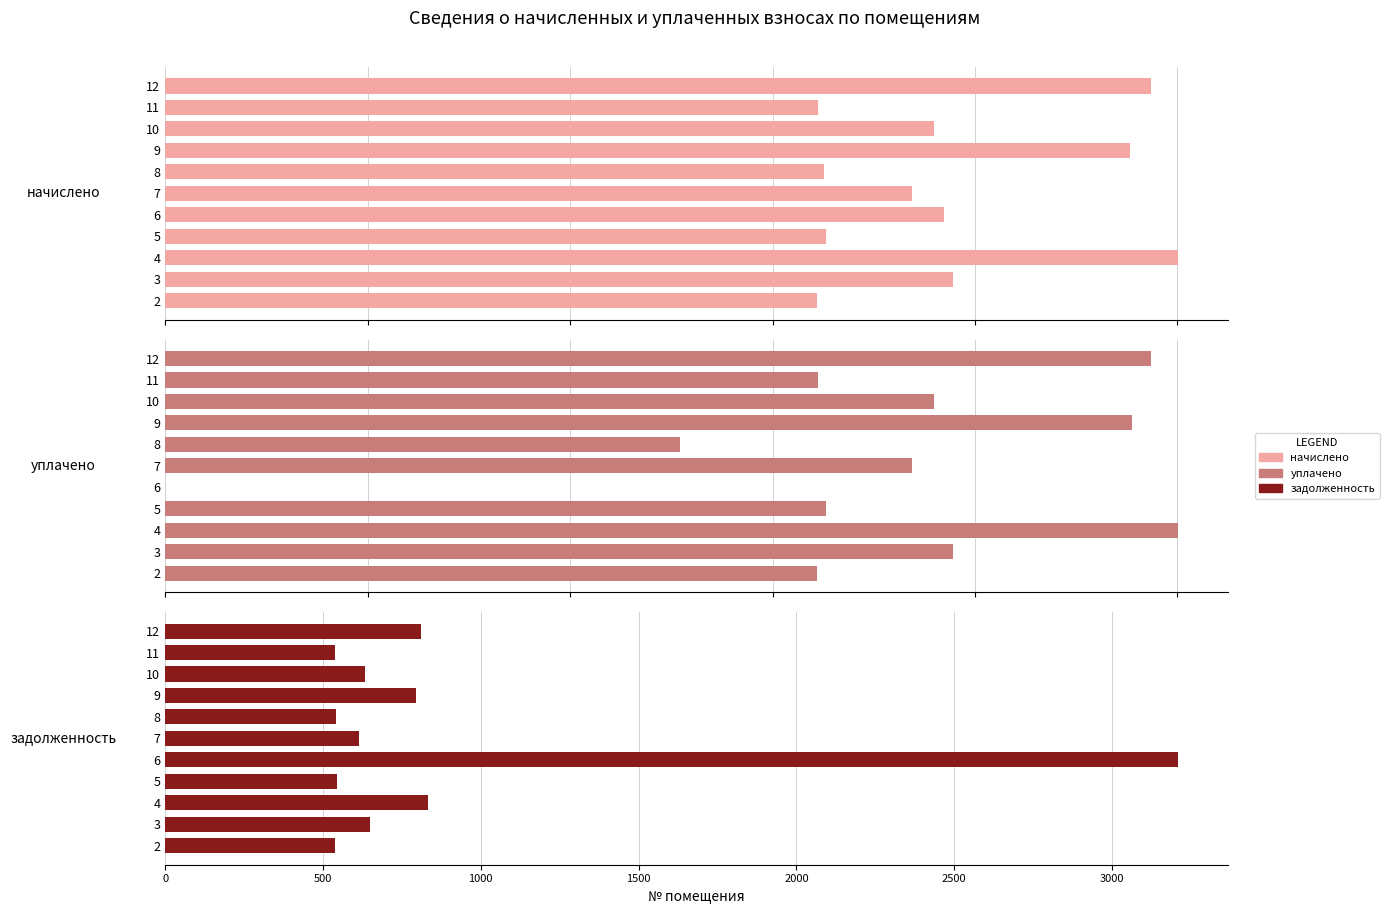

What is the average value of the уплачено series?

1739.8